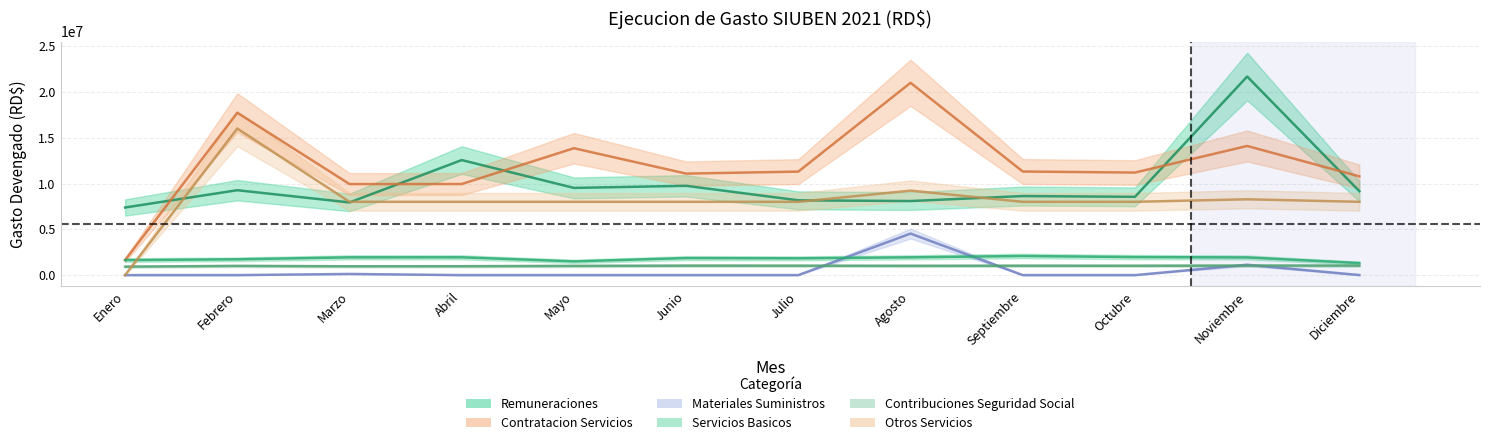

How many intersections are there between Materiales Suministros and Contribuciones Seguridad Social?

4